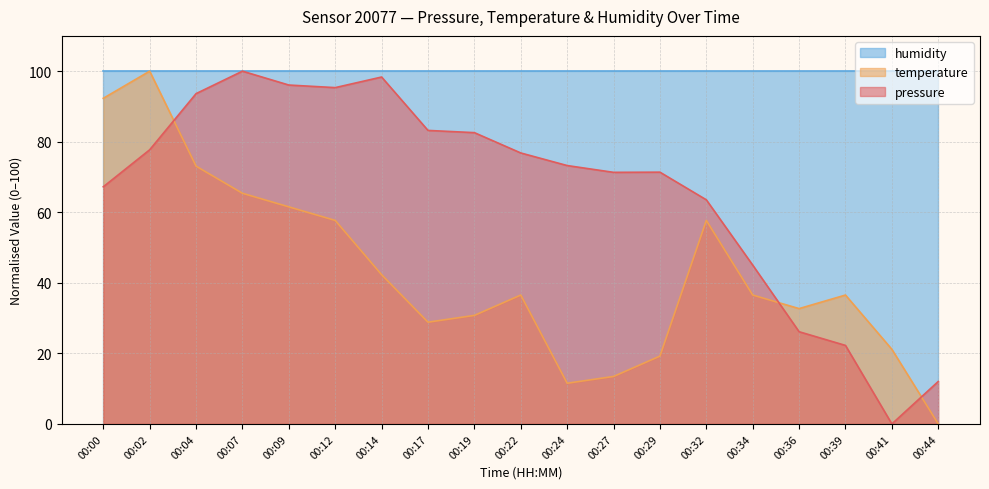

At which label does pressure first exceed 73?

00:02